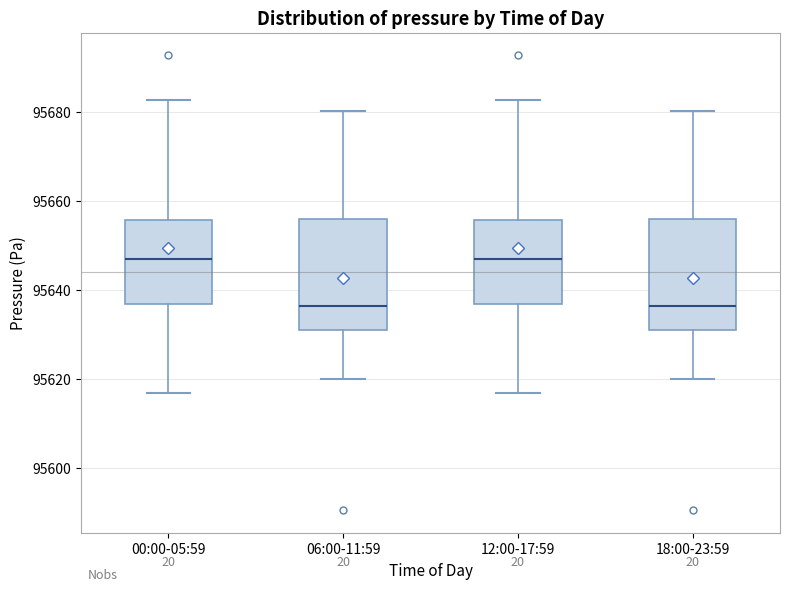

Reading left to right, read every box against the y-axis: the position of its median line, the range the box covers, and the ends of its whiskers. The values are not printed on the chart, so give them approximately, as read against the axis.

00:00-05:59: median 95646, box 95636 to 95656, whiskers 95616 to 95682
06:00-11:59: median 95636, box 95630 to 95656, whiskers 95620 to 95680
12:00-17:59: median 95646, box 95636 to 95656, whiskers 95616 to 95682
18:00-23:59: median 95636, box 95630 to 95656, whiskers 95620 to 95680